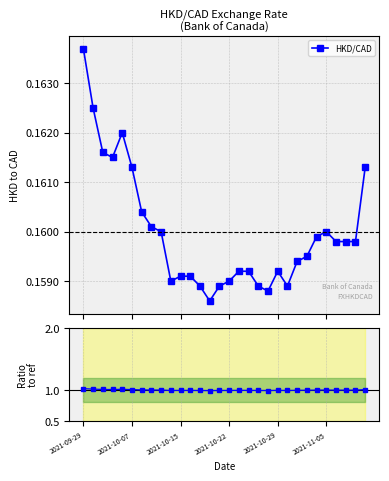

True or false: HKD/CAD has more than 2 points higher than both neighbors.

True